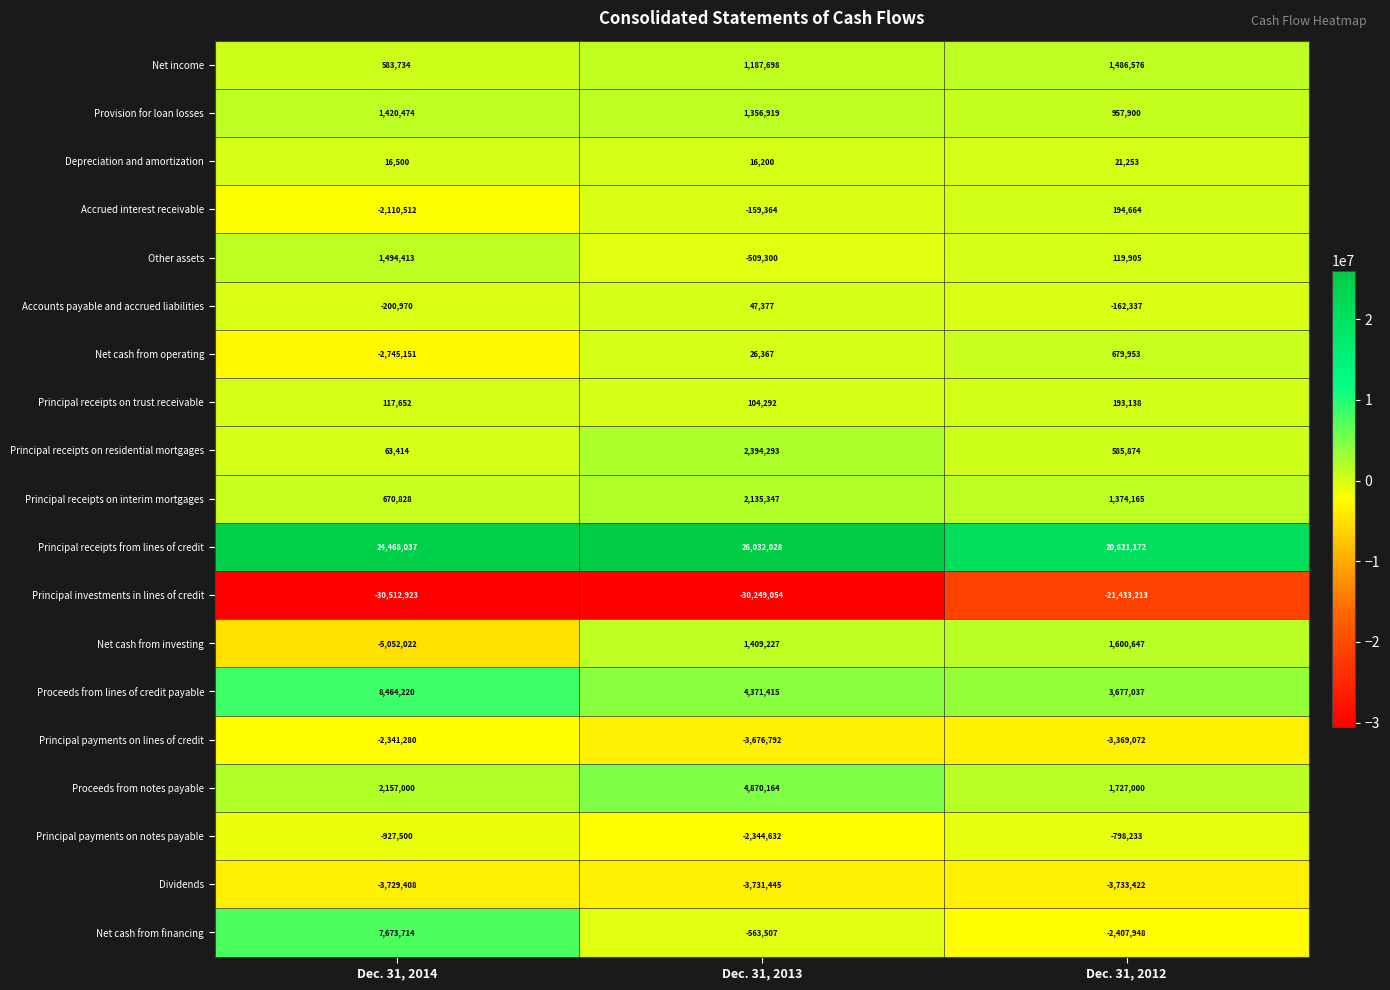

The value of Net cash from financing at Dec. 31, 2013 is -563507. True or false?

True